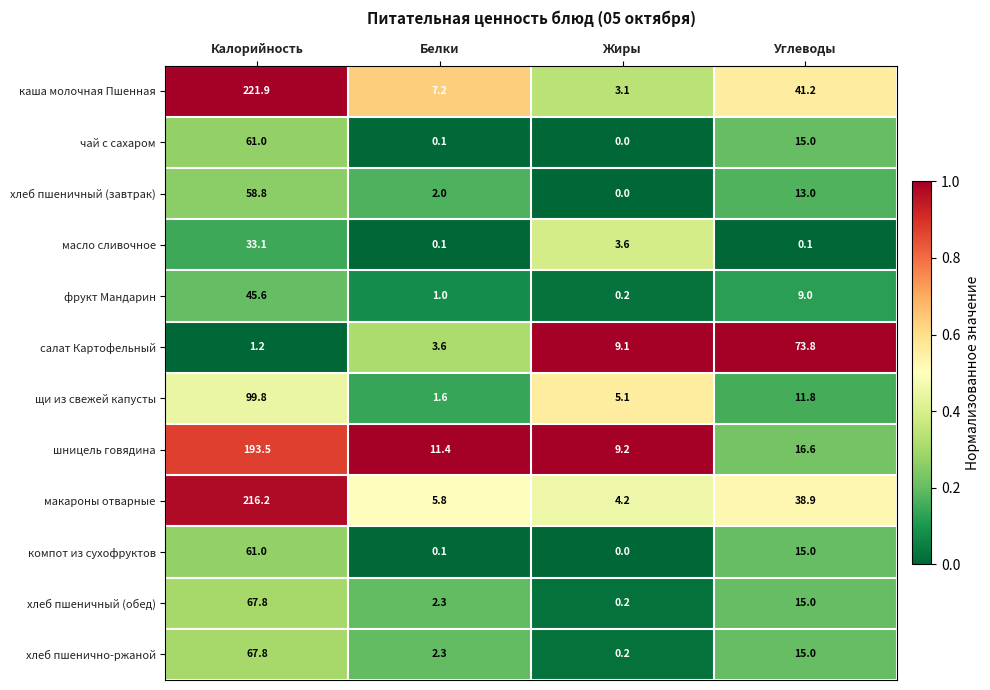

True or false: хлеб пшеничный (завтрак) has a value of 0.0 at Жиры.

True